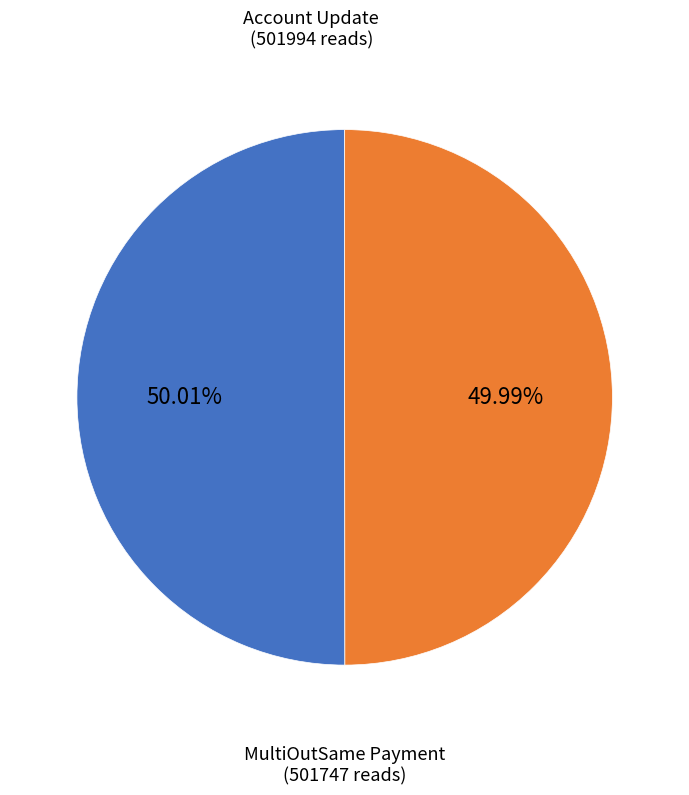

Is there a majority slice in this chart?

Yes